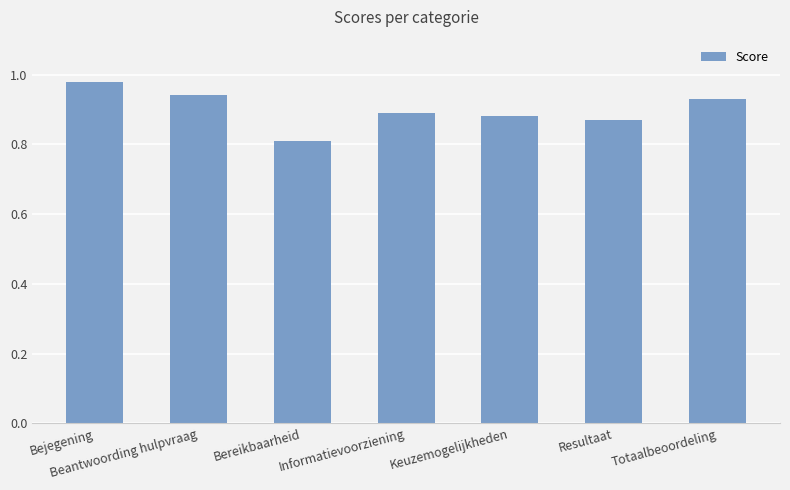

Are the bars grouped side by side (vs. stacked)?

No